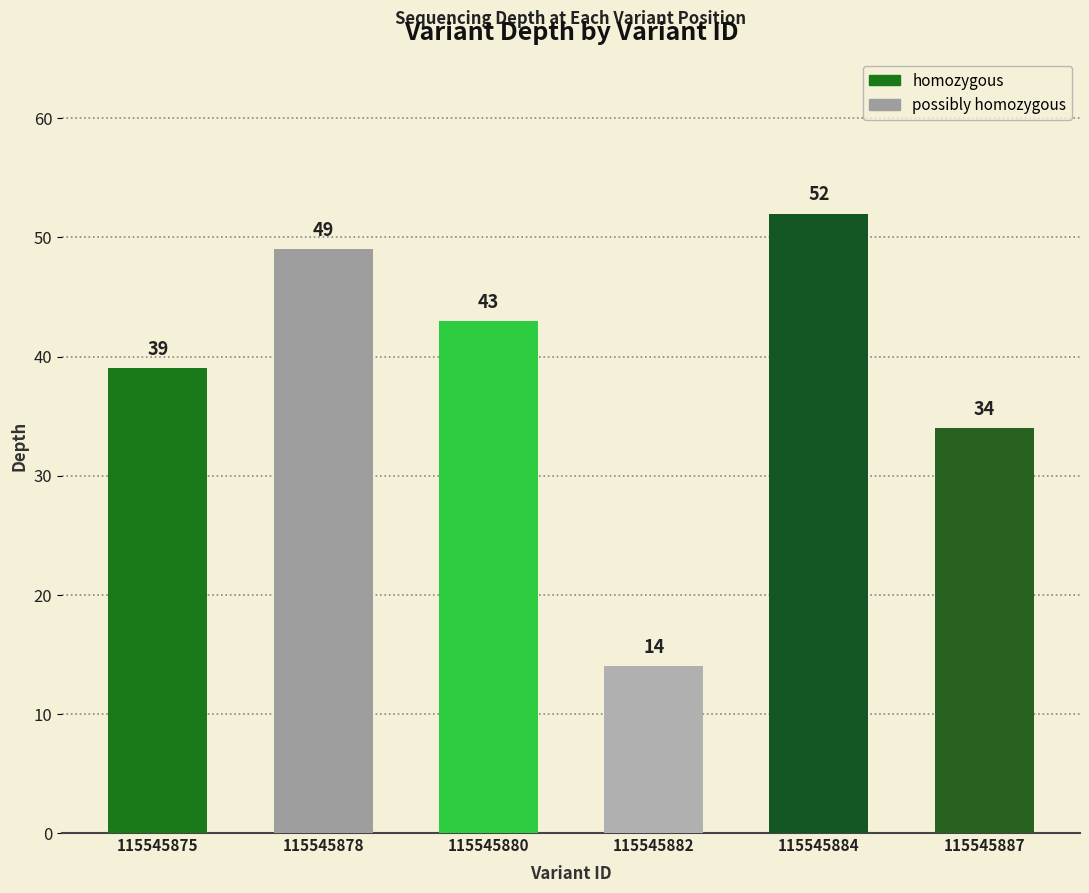

Is it true that the value at 115545887 is 17?

False